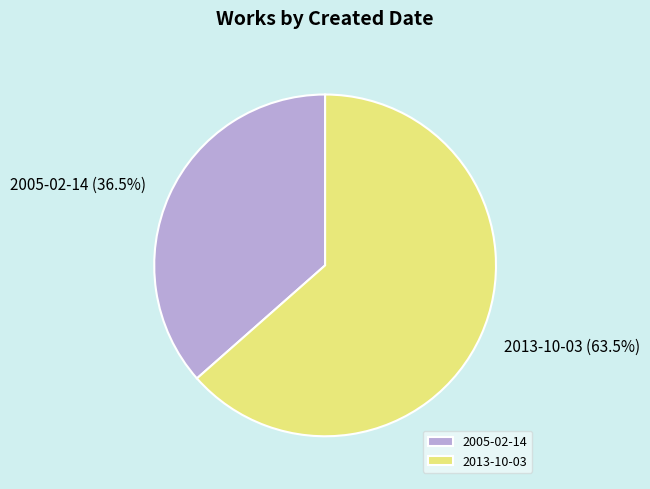

How many segments does this pie chart have?

2